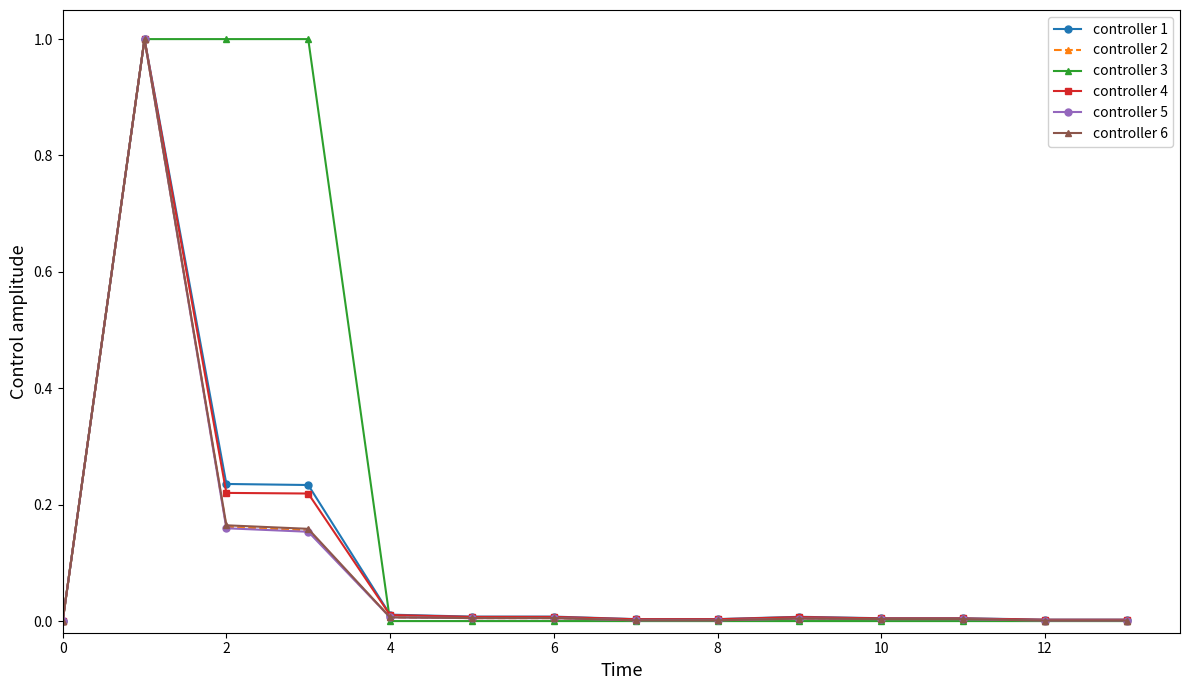

What is the maximum value for controller 5?

1.0